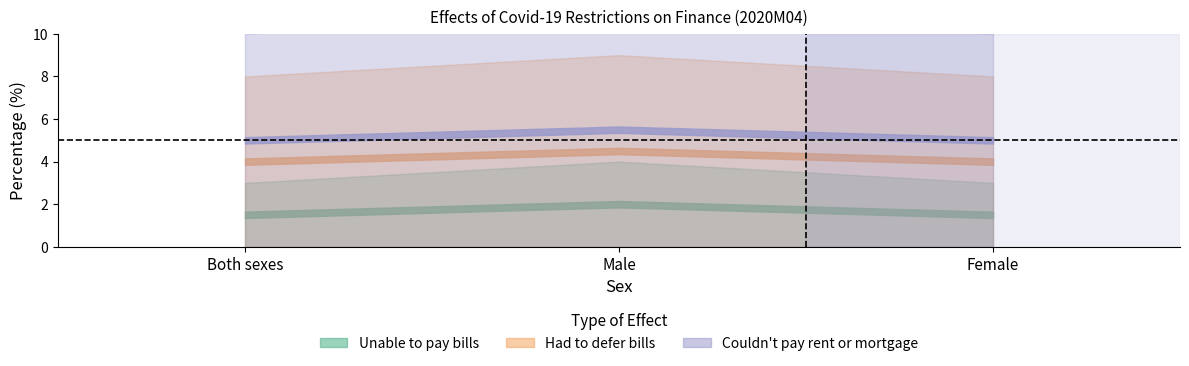

Where is Couldn't pay rent or mortgage nearest to the value 2?

Both sexes